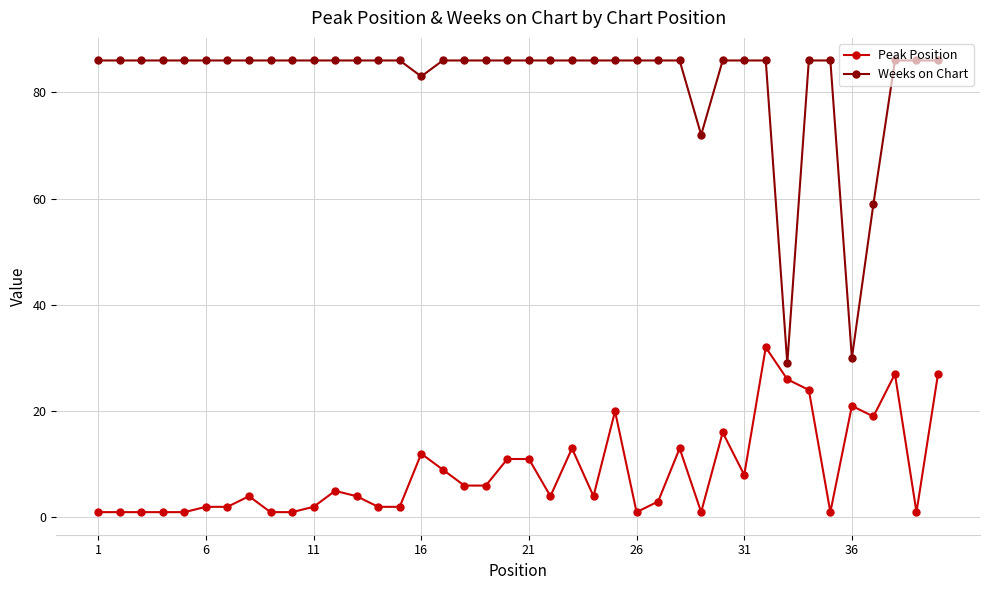

What is the sum of all Peak Position values?

346